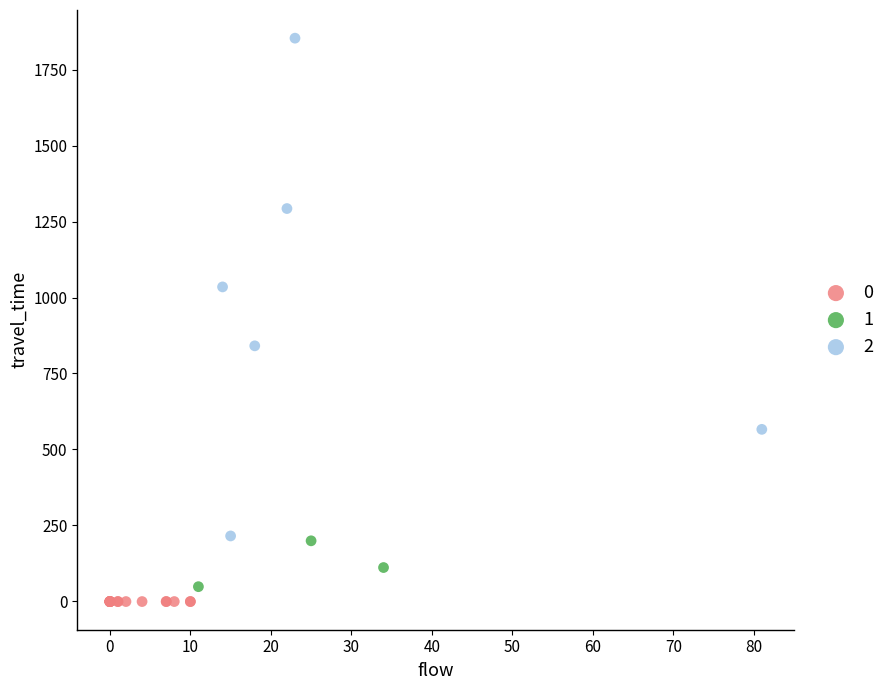

What are all the series names shown in the legend?

0, 1, 2